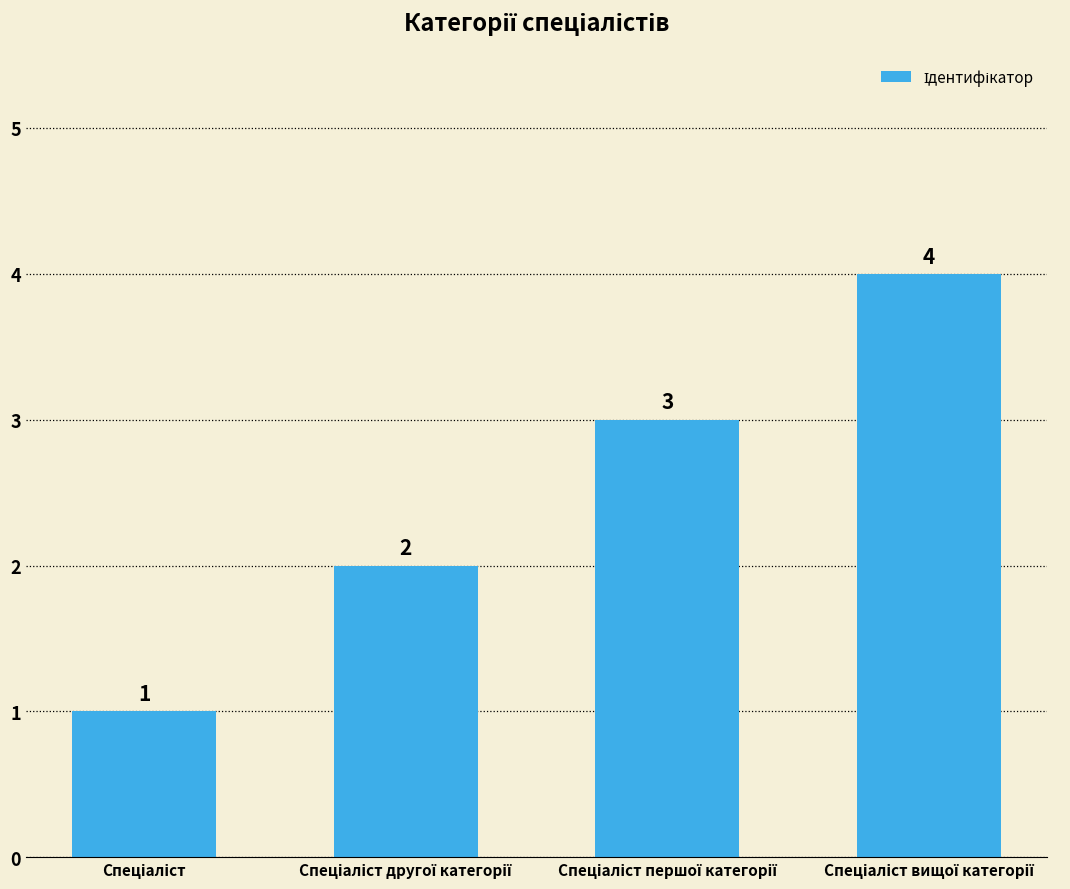

What is the value of the 3rd bar from the left?

3